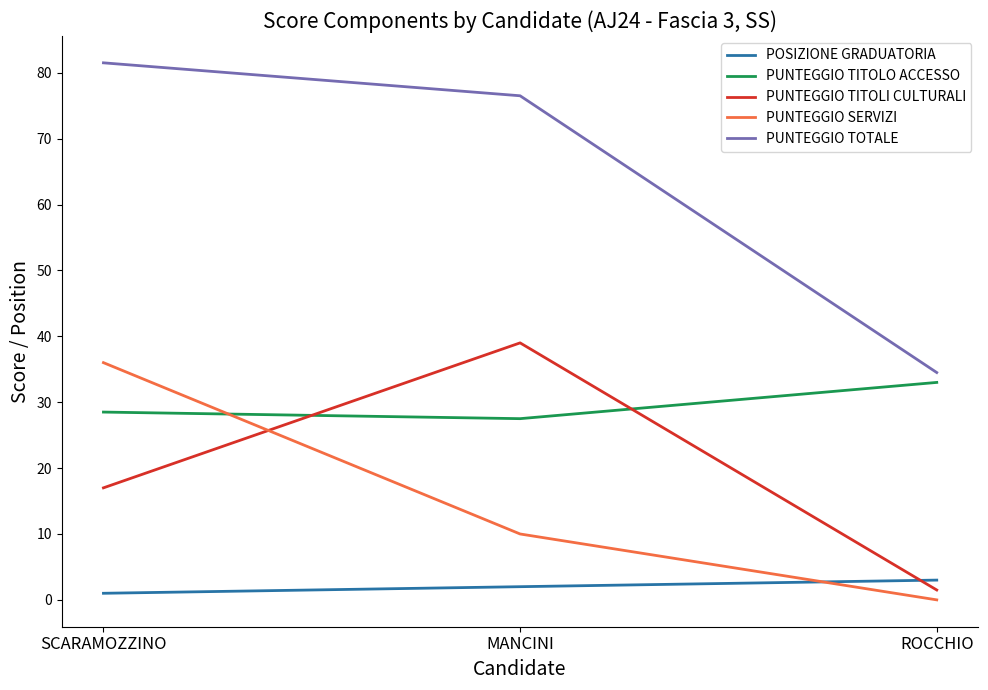

True or false: PUNTEGGIO TOTALE has a value of 81.5 at SCARAMOZZINO.

True